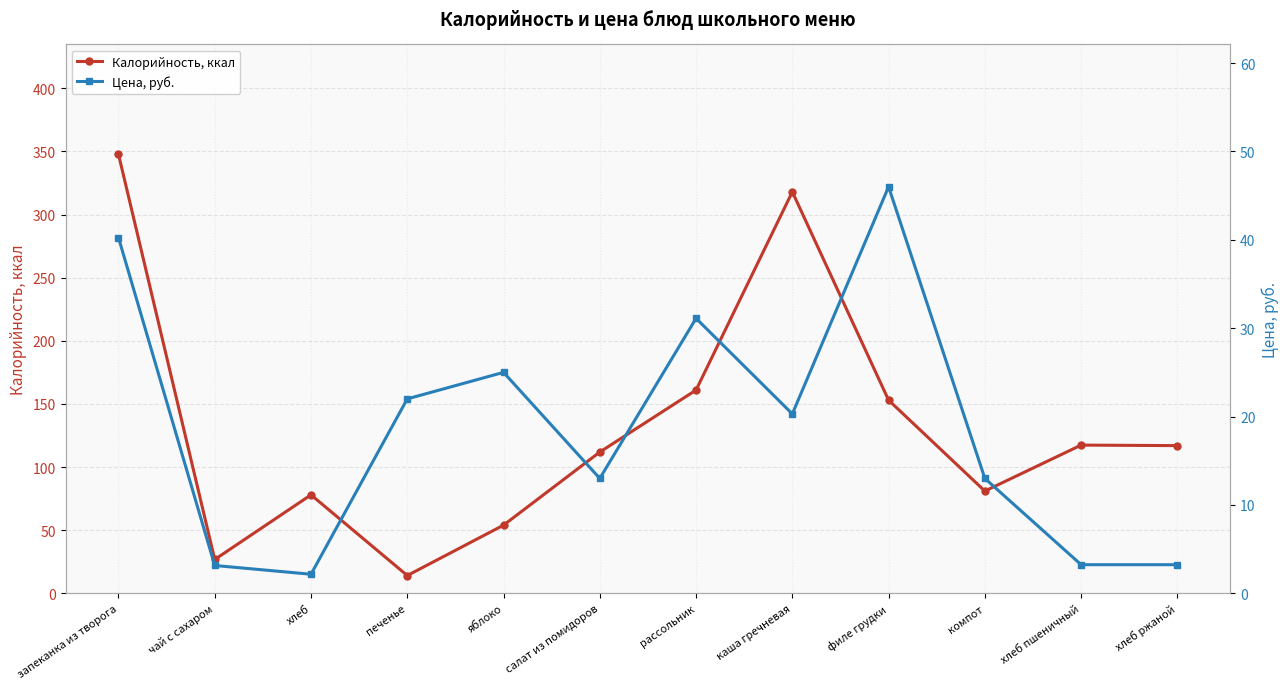

List the series in order of their overall mean, lowest first.

Цена, руб., Калорийность, ккал